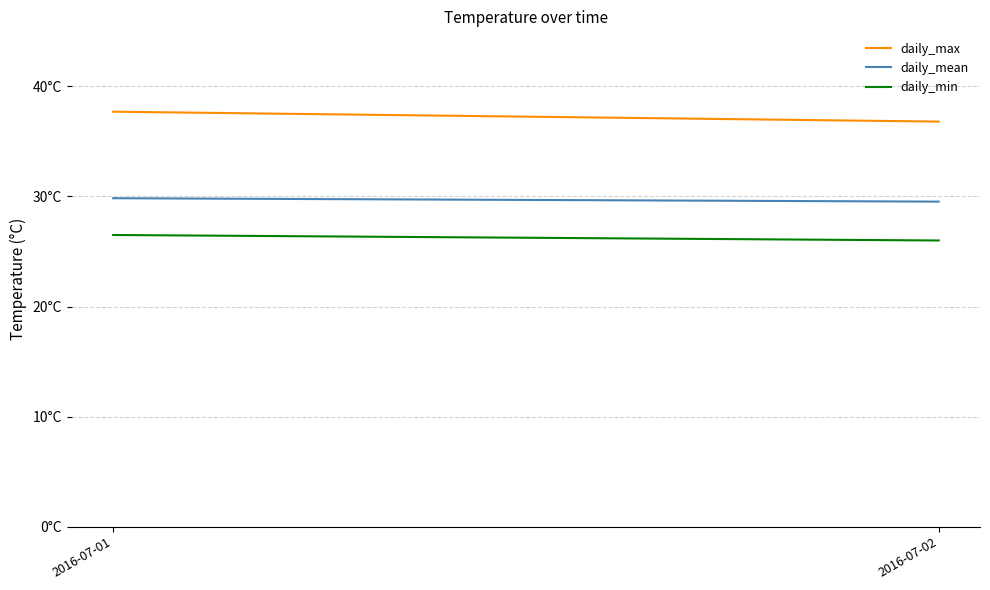

What is the maximum value for daily_max?

37.7